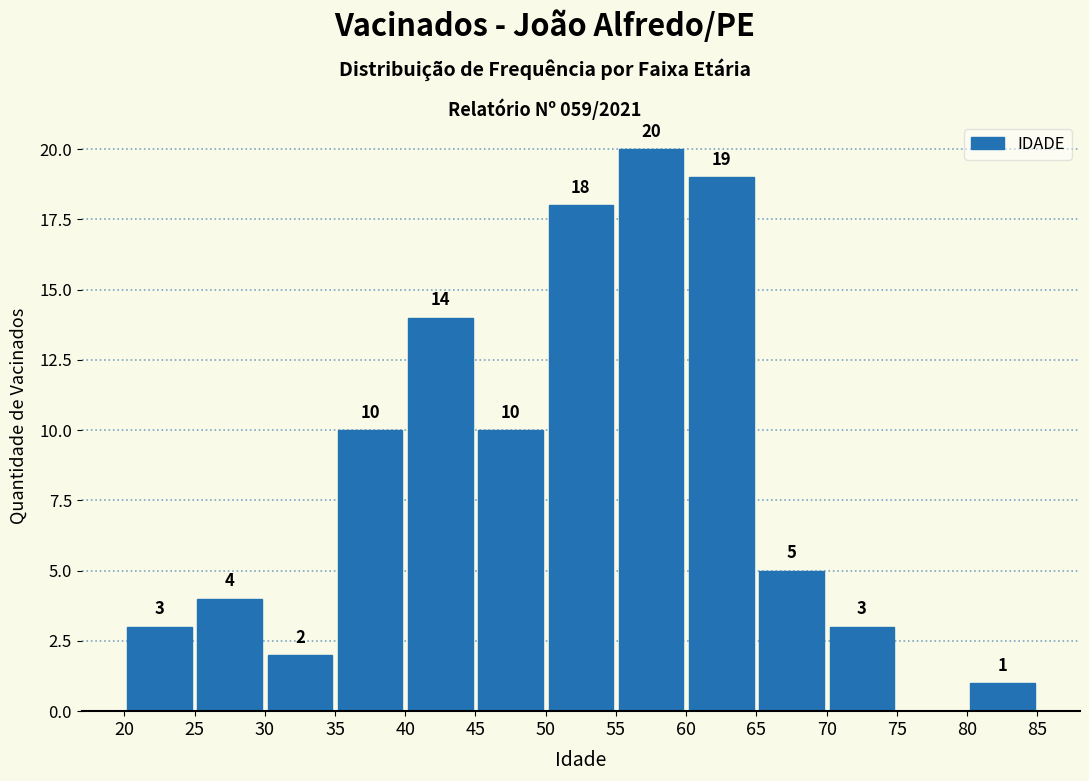

Which range on the x-axis has the tallest bar?

55 to 60